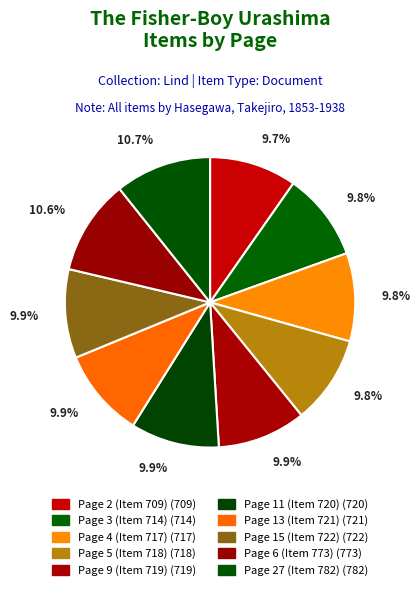

True or false: Page 9 (Item 719) accounts for 1% of the total.

False